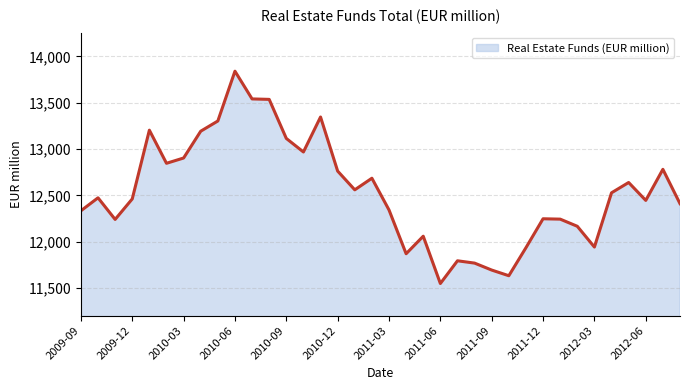

What is the difference between the maximum and minimum values?

2289